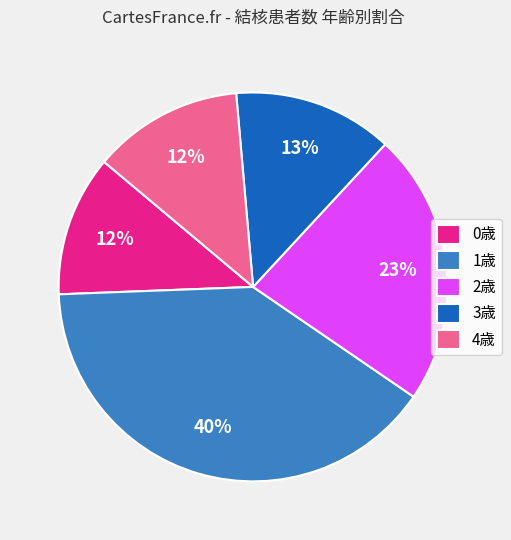

Is 4歳 the majority of the pie?

No